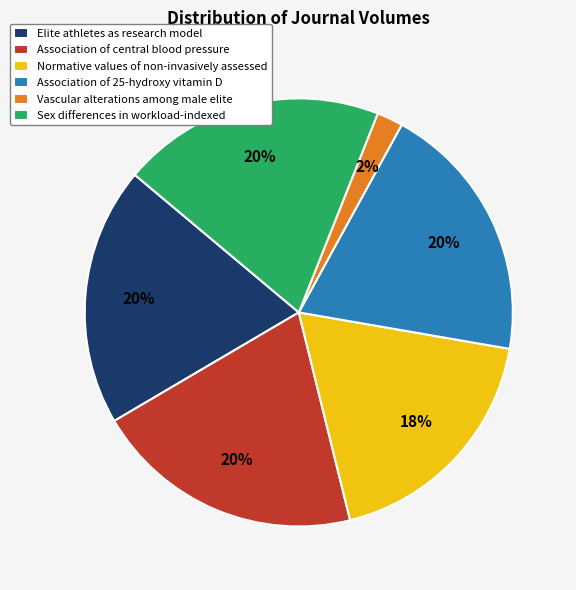

What percentage is the Association of central blood pressure slice, to the nearest percent?

20%